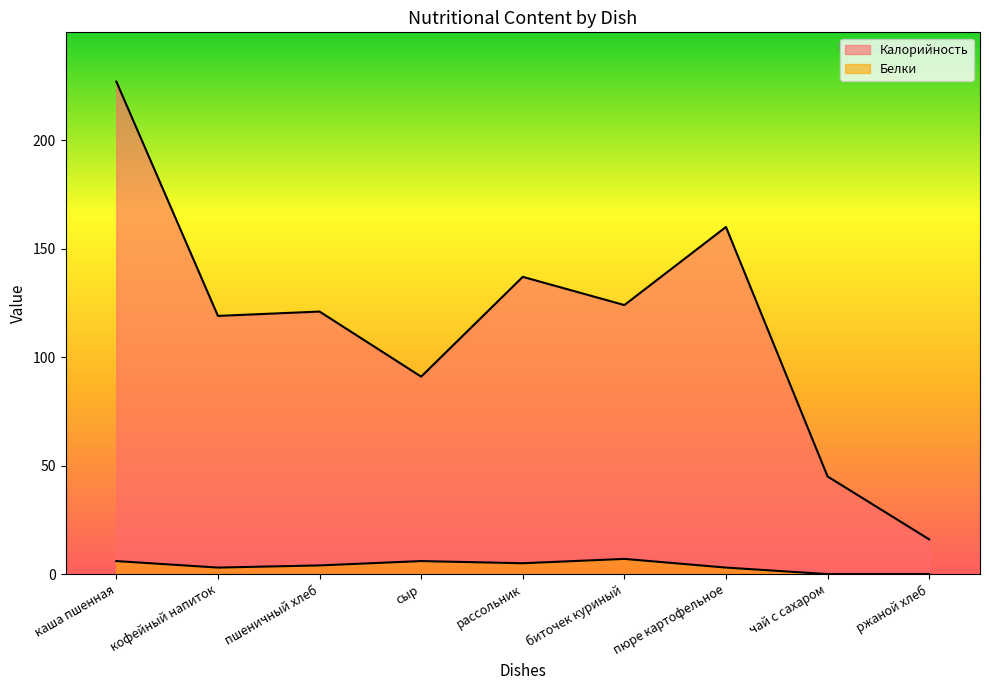

Which series has the largest range (max minus min)?

Калорийность